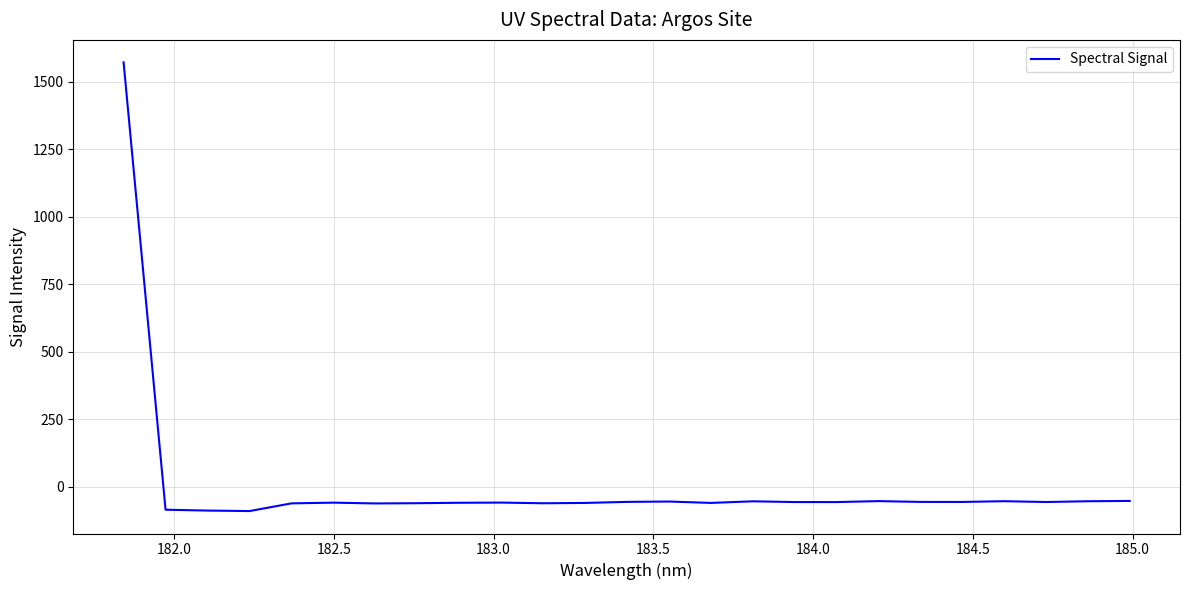

What is the minimum value shown in the chart?

-90.8